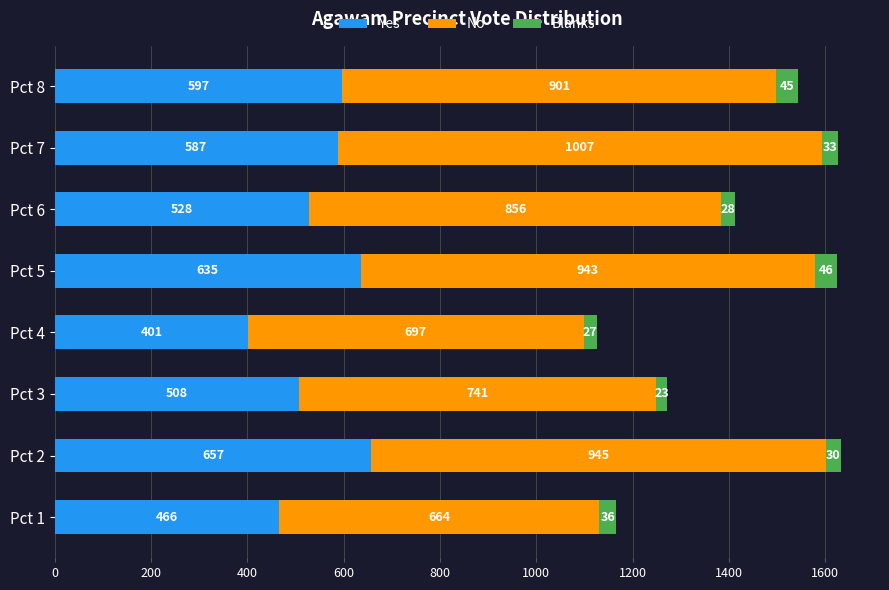

Rank the categories by Yes value from lowest to highest.

Pct 4, Pct 1, Pct 3, Pct 6, Pct 7, Pct 8, Pct 5, Pct 2